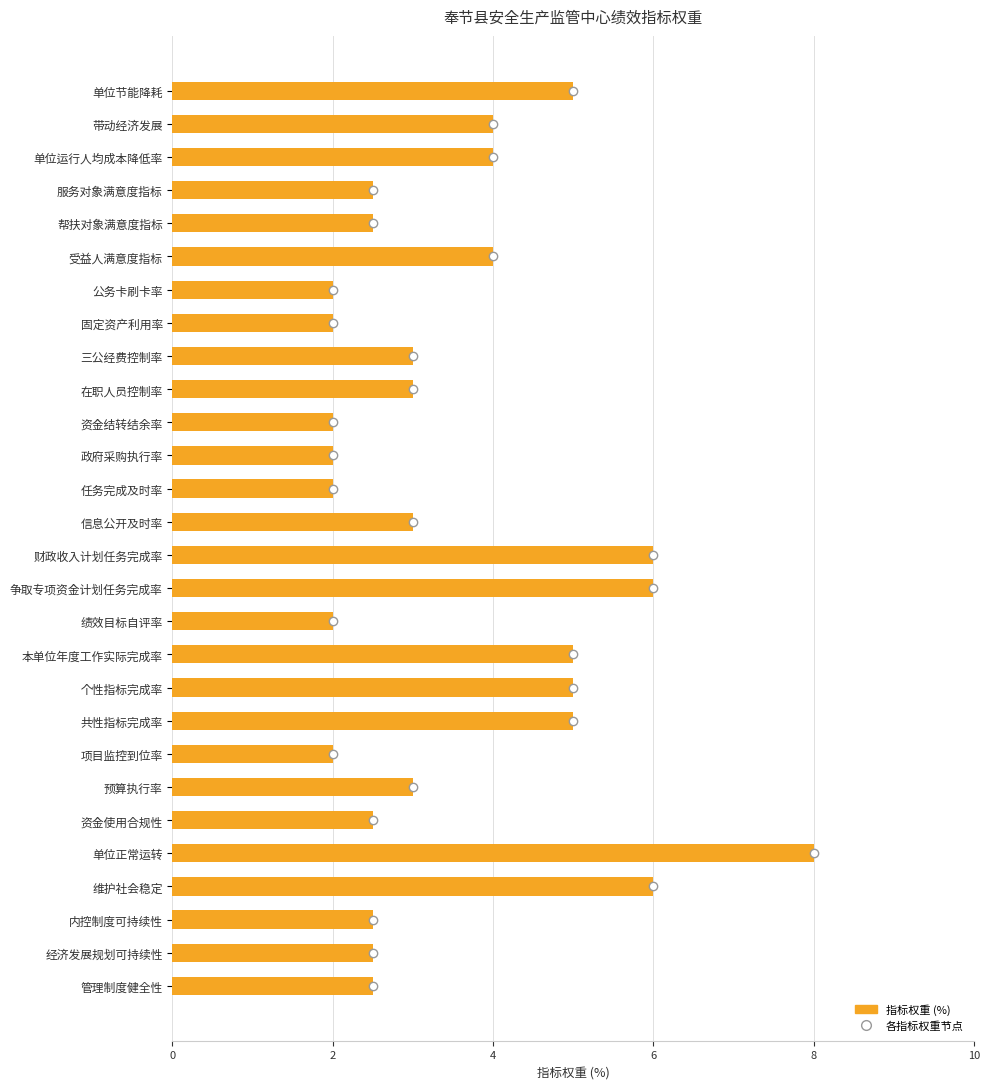

What is the smallest value displayed?

2.0